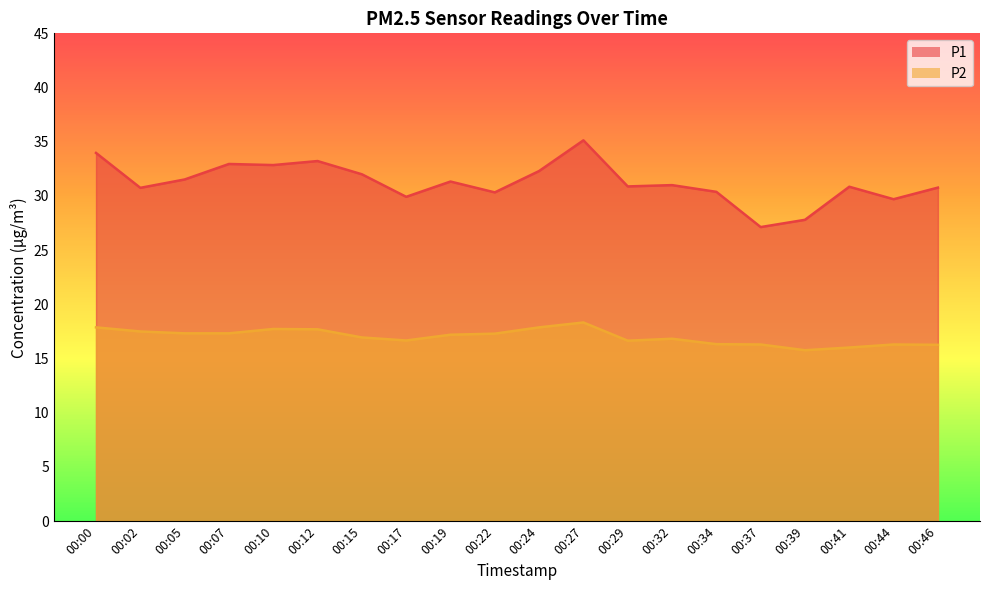

Does the chart have visible grid lines?

No